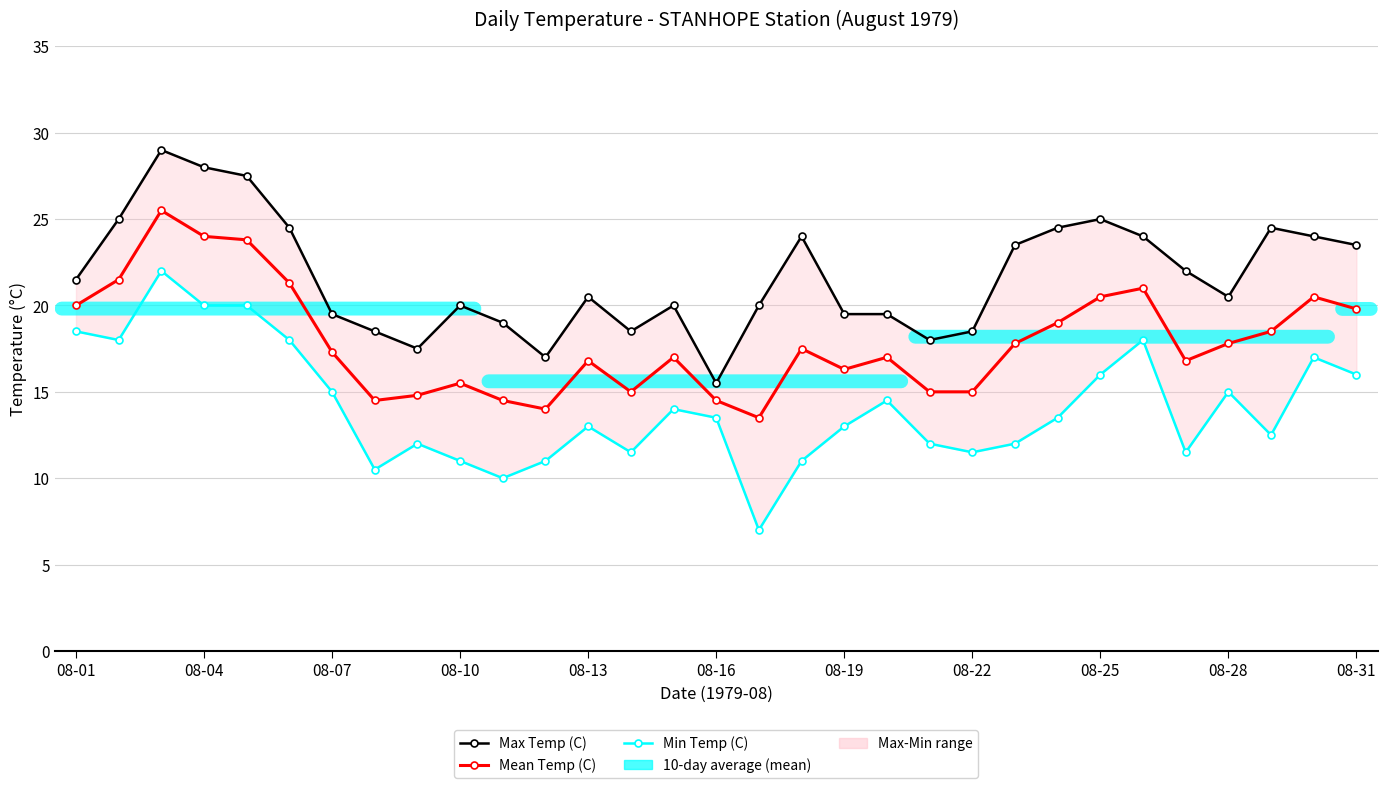

What position from the right is 19?

12